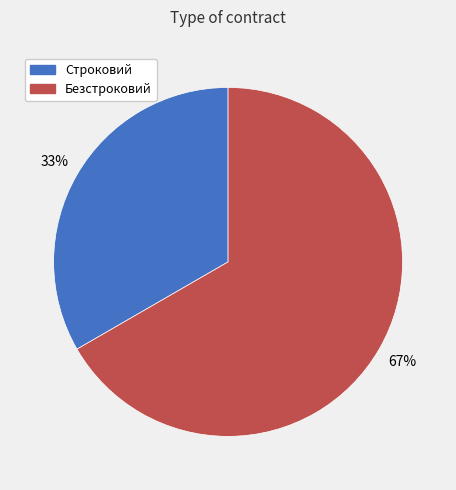

To the nearest percent, what percentage of the pie is Безстроковий?

67%